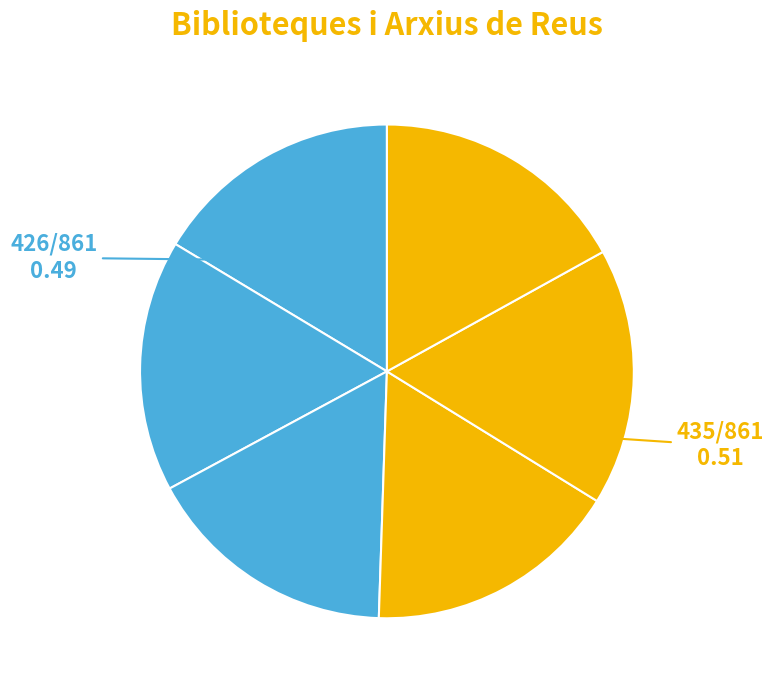

Rank the categories by value from lowest to highest.

Biblioteca Pere Anguera, Arxiu Comarcal del Baix Camp, Arxiu Municipal de Reus, Biblioteca Central Xavier Amorós, Centre de Lectura, Casa Rull (IMAC)